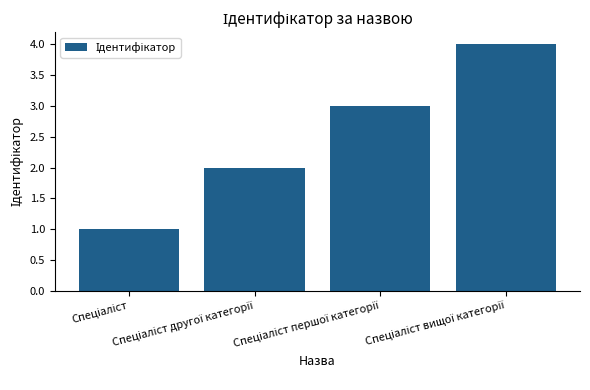

What is the greatest value displayed?

4